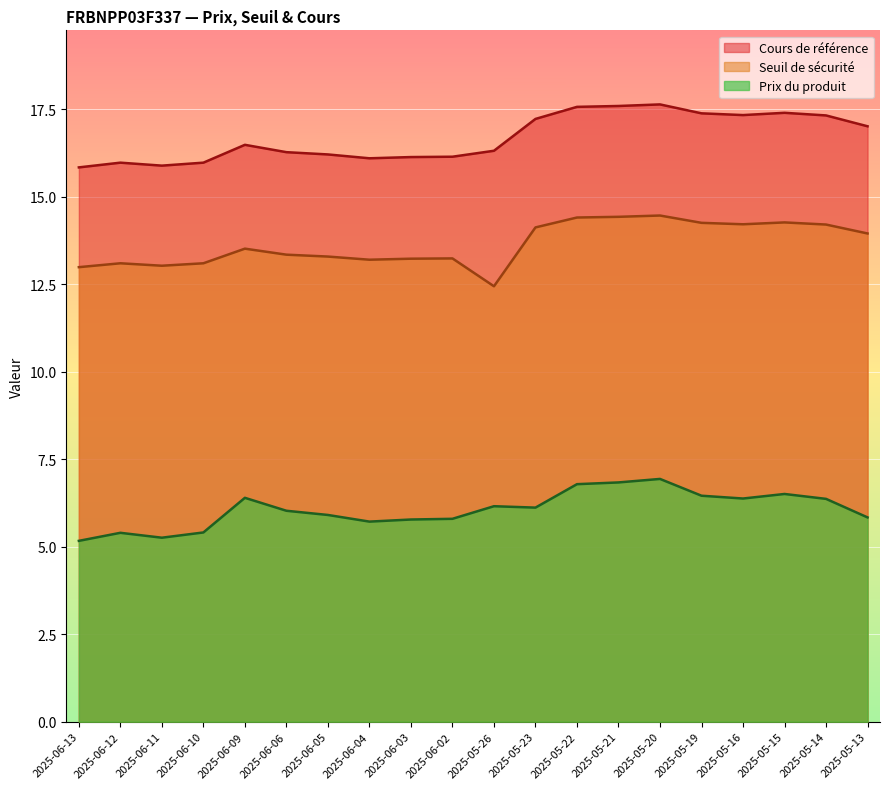

At 2025-06-11, list the series in order from smallest to largest.

Prix du produit, Seuil de sécurité, Cours de référence